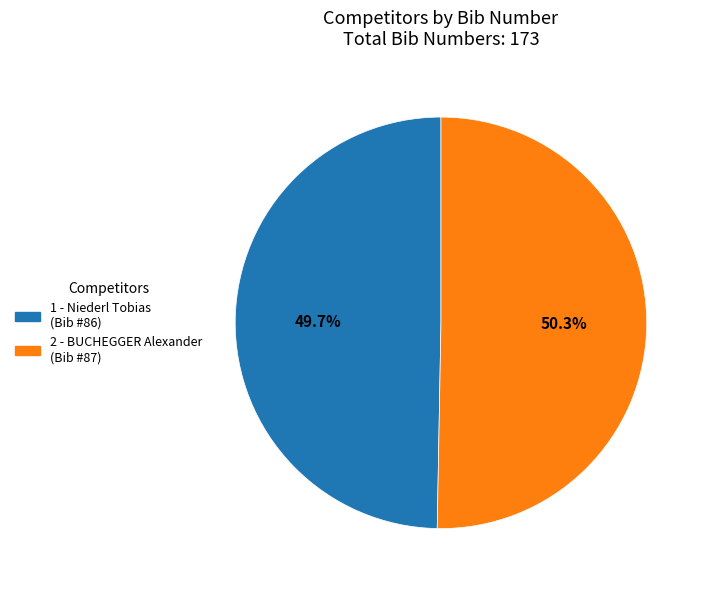

Which category has the biggest portion of the pie?

2 - BUCHEGGER Alexander